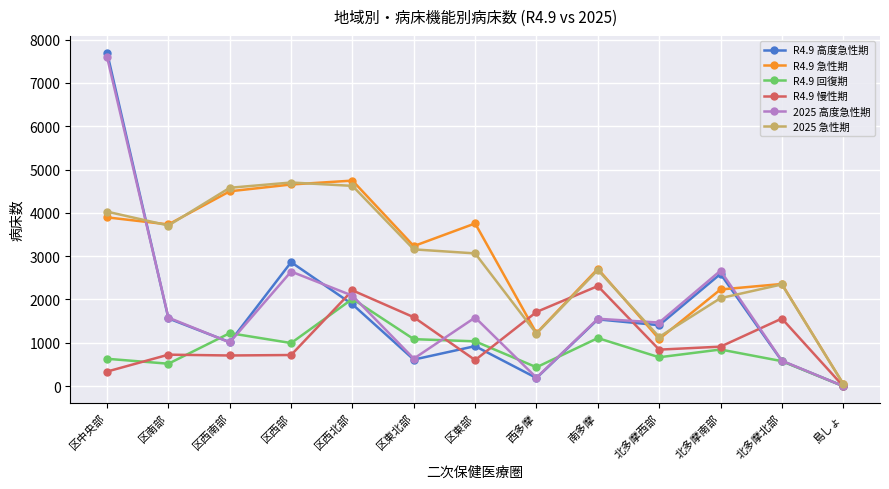

True or false: R4.9 急性期 has more than 2 points higher than both neighbors.

True